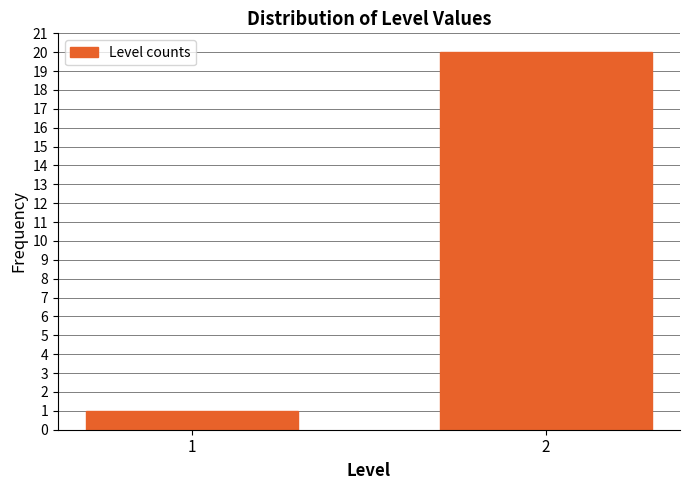

Reading left to right, what are all the values shown in this chart?

1=1	2=20